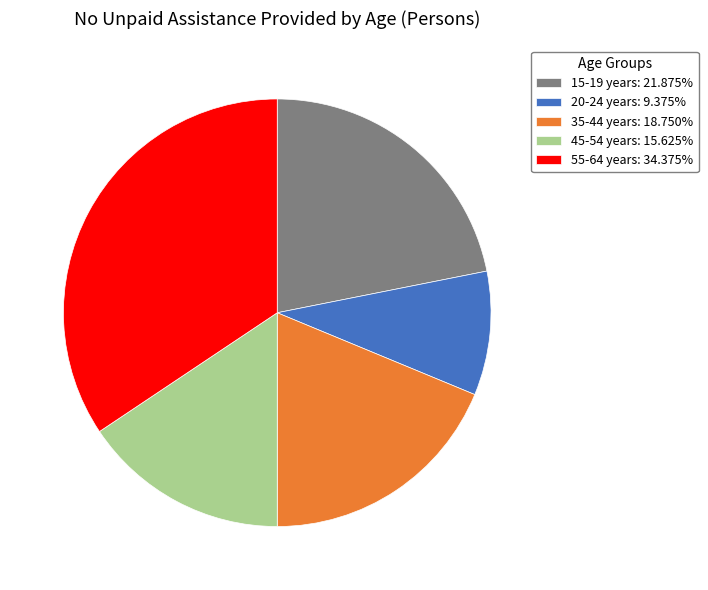

What is the ratio of the value at 20-24 years: 9.375% to the value at 55-64 years: 34.375%?

0.3